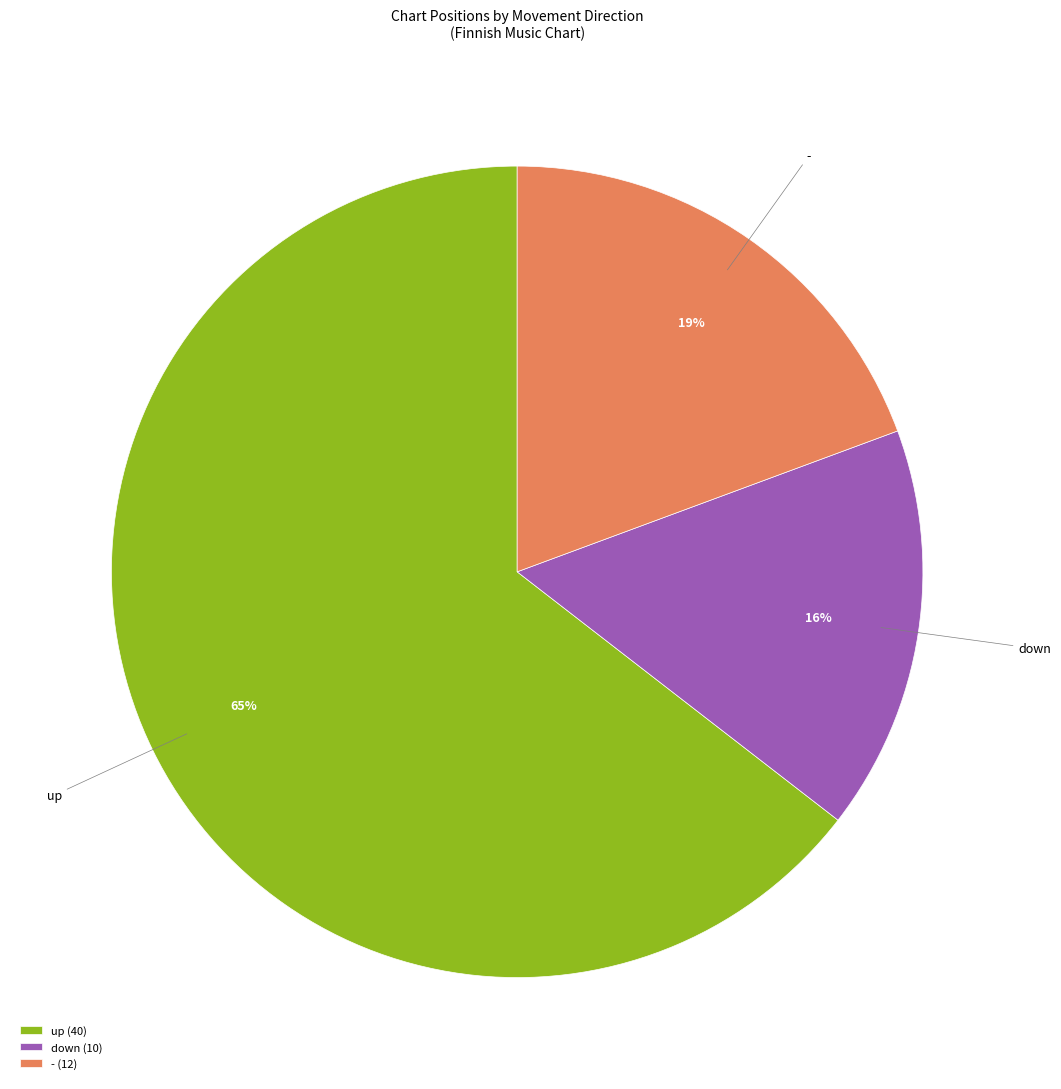

Which category has the smallest portion of the pie?

down